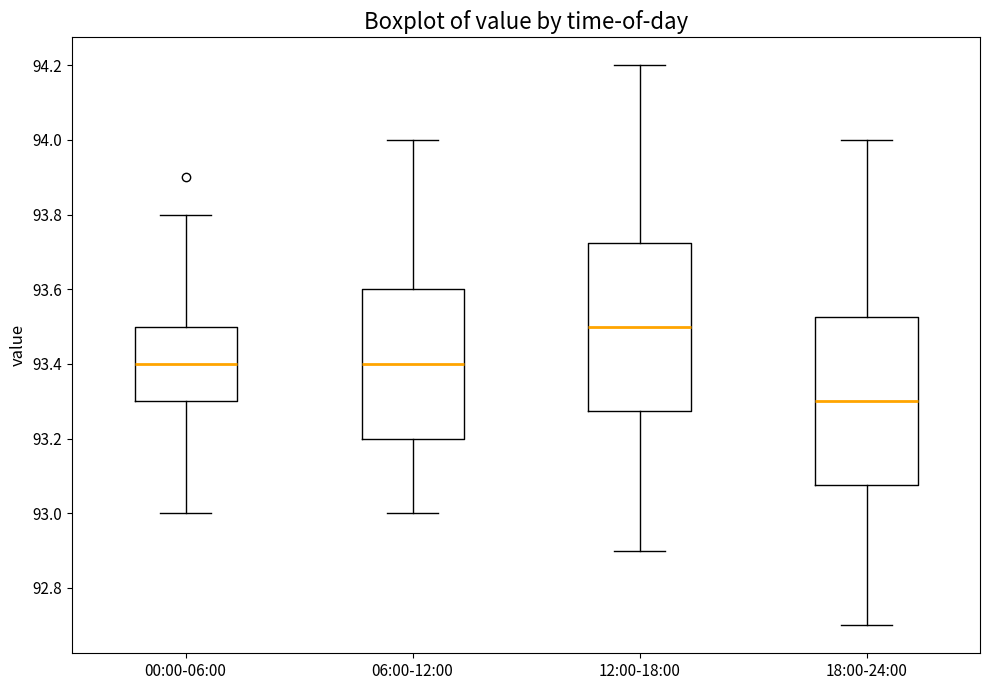

Which box has the lowest median line?

18:00-24:00